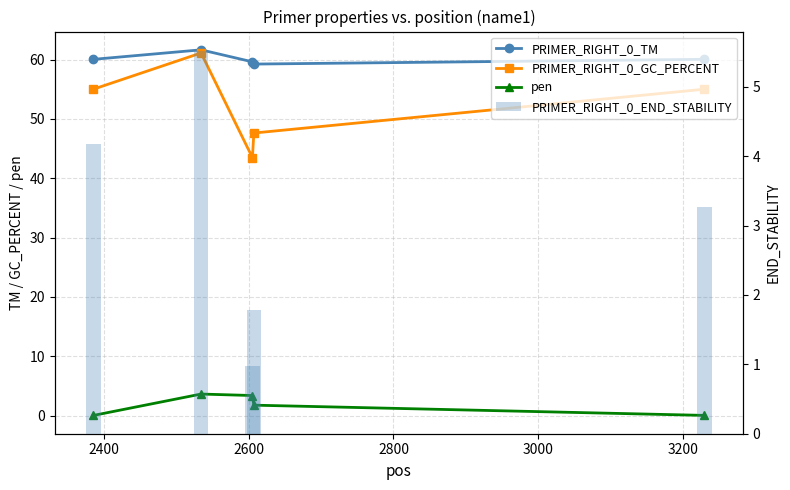

True or false: PRIMER_RIGHT_0_END_STABILITY has a value of 2.4 at 2800.

False